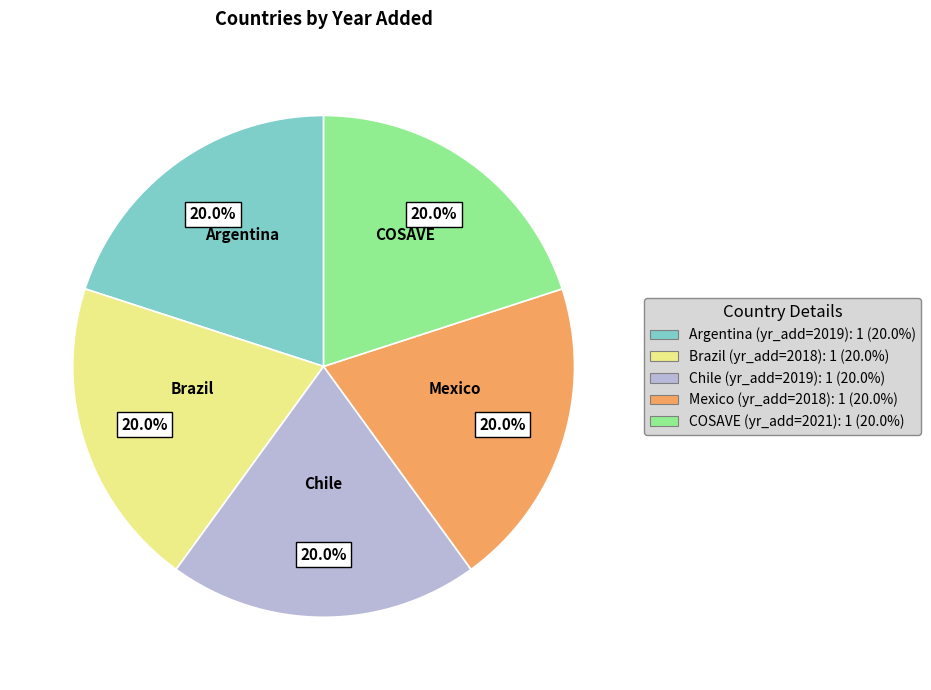

What percentage do Brazil and Argentina together represent?

40.0%